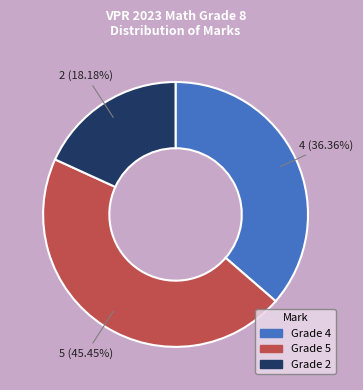

Which slice is the smallest?

Grade 2